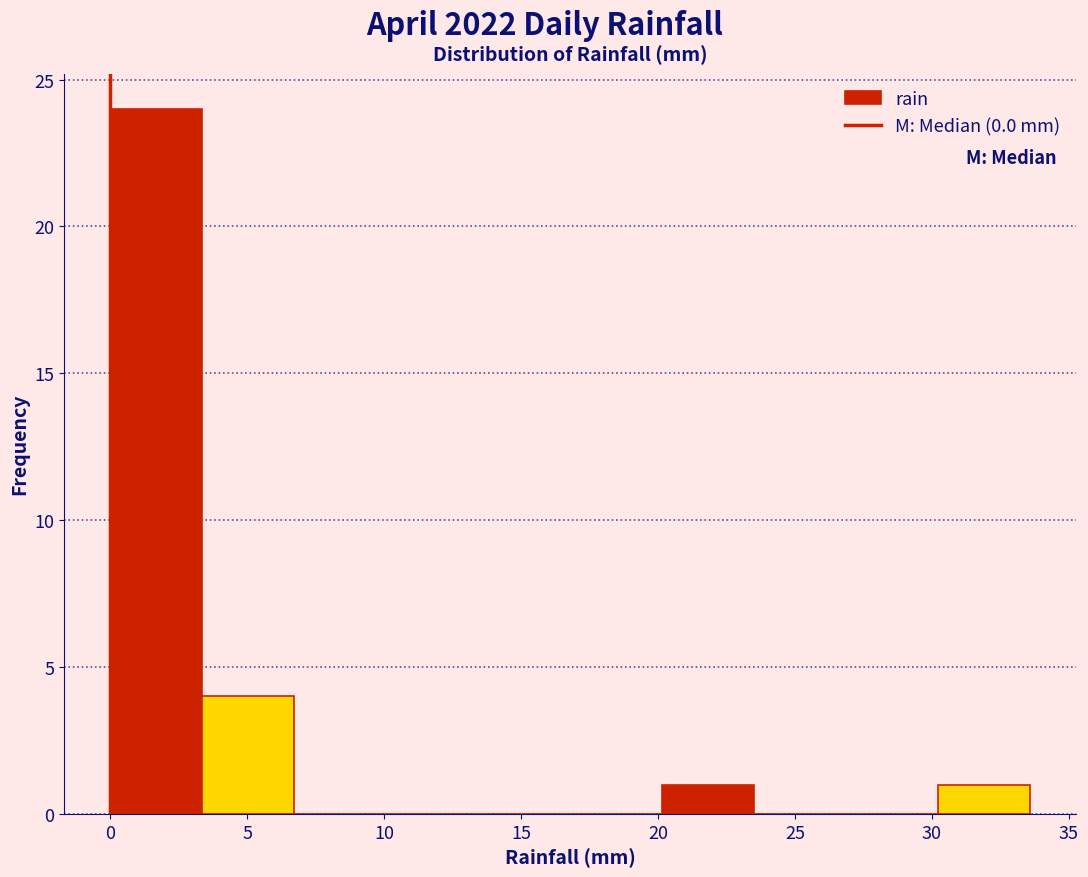

Reading left to right, list every bar in this chart as the range it spans on the x-axis followed by its height. Neither the bar edges nor the heights are printed on the chart, so give them approximately, as read against the axes.

0.0 to 3.5: 24
3.5 to 6.5: 4
6.5 to 10.0: 0
10.0 to 13.5: 0
13.5 to 17.0: 0
17.0 to 20.0: 0
20.0 to 23.5: 1
23.5 to 27.0: 0
27.0 to 30.0: 0
30.0 to 33.5: 1